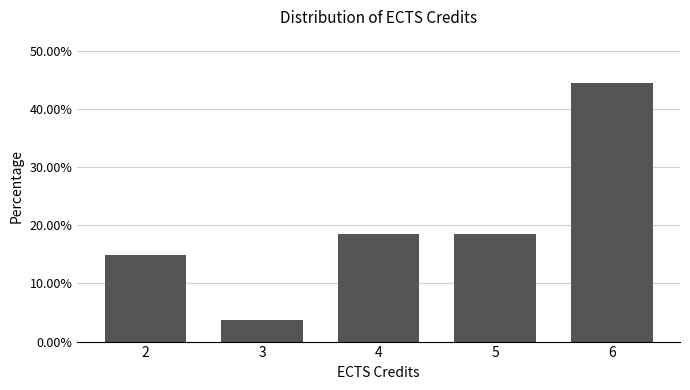

Reading right to left, transcribe all the data shown in this chart.

6=44.4	5=18.5	4=18.5	3=3.7	2=14.8